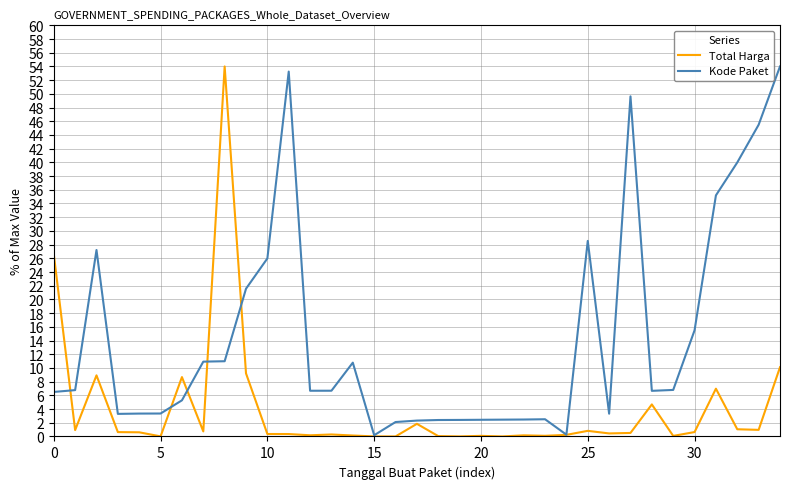

Which series has the largest total across all categories?

Kode Paket